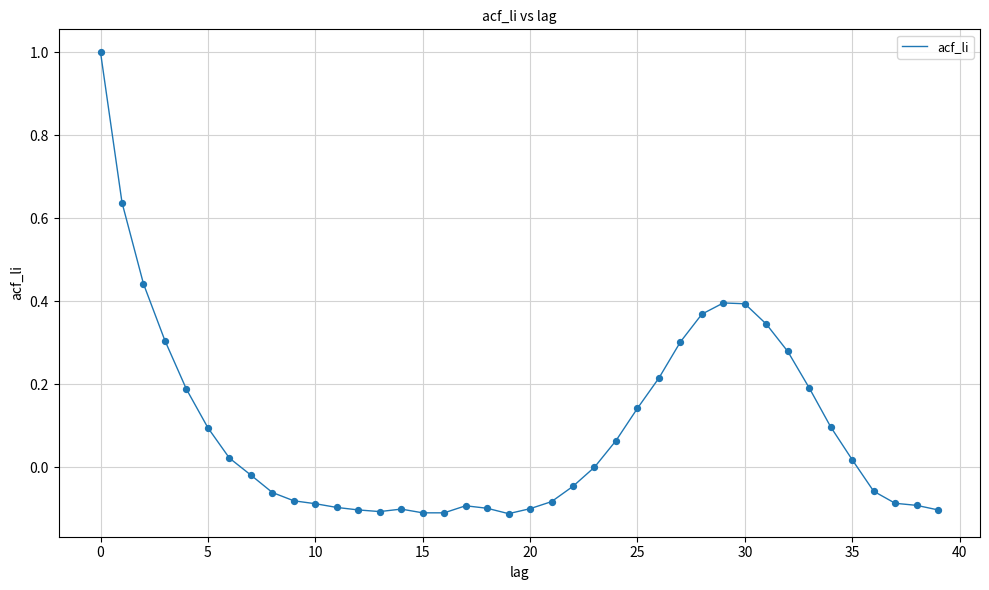

What is the greatest value displayed?

1.0